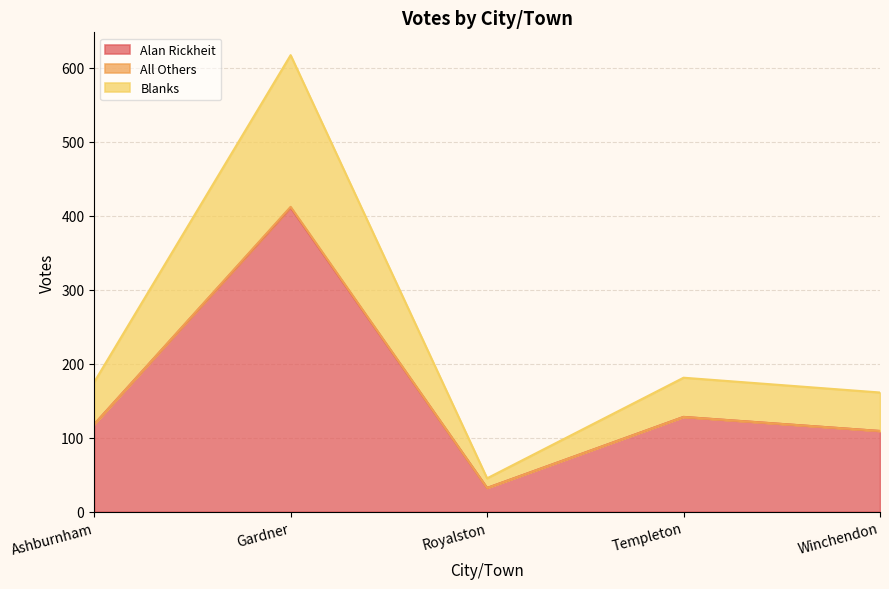

What is the minimum value for Alan Rickheit?

32